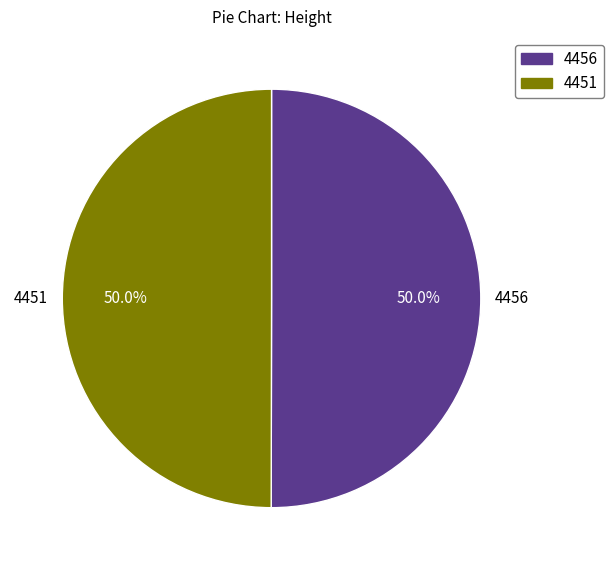

Is it true that 4451 is 50% of the pie?

True